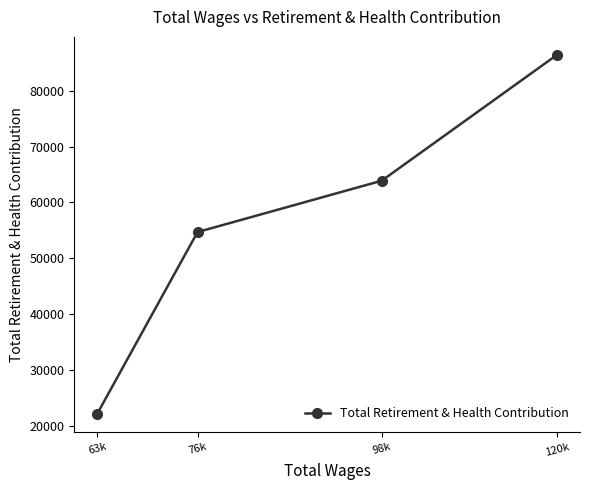

Count the number of data series in this chart.

1